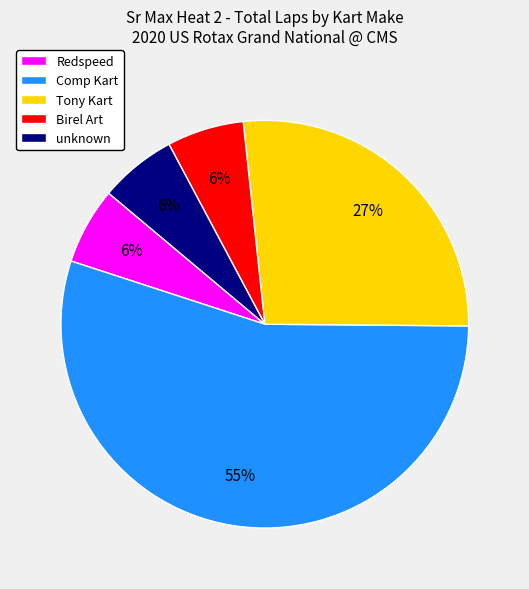

What is the largest slice in the pie chart?

Comp Kart